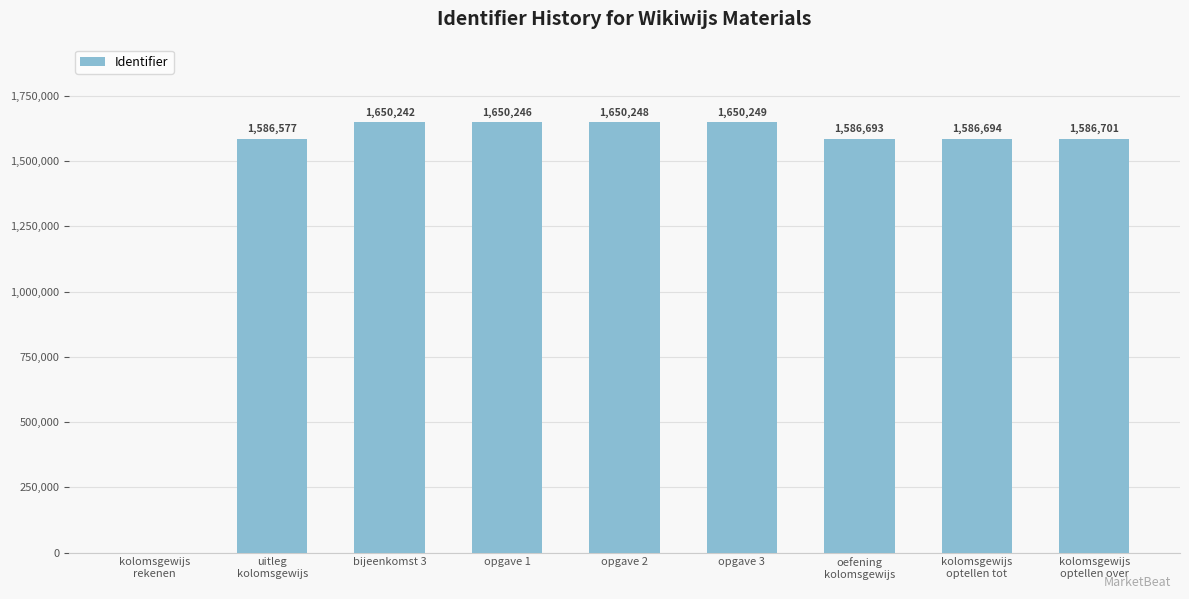

At which category does the chart reach its peak across all series?

opgave 3